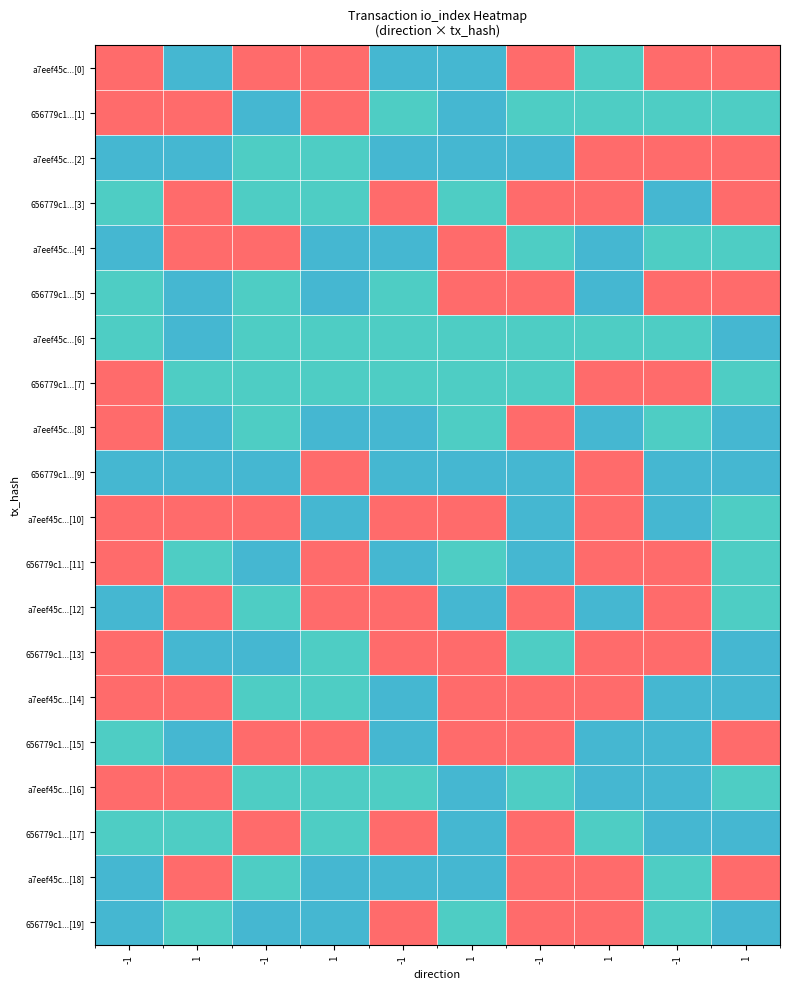

Which series changed the most between 1 and 1?

a7eef45c...[10]